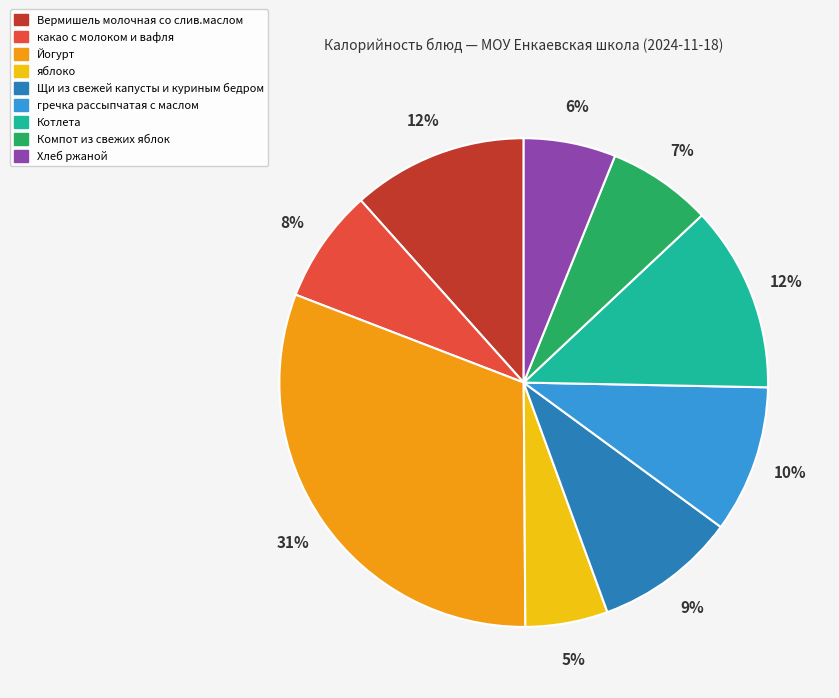

Which has a higher value, Вермишель молочная со слив.маслом or гречка рассыпчатая с маслом?

Вермишель молочная со слив.маслом